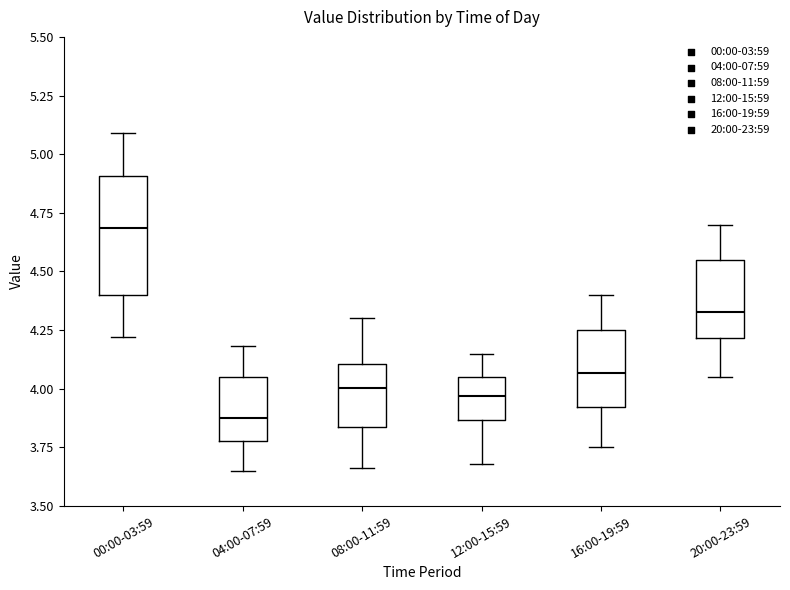

Comparing the boxes themselves (not the whiskers), which one is the tallest?

00:00-03:59